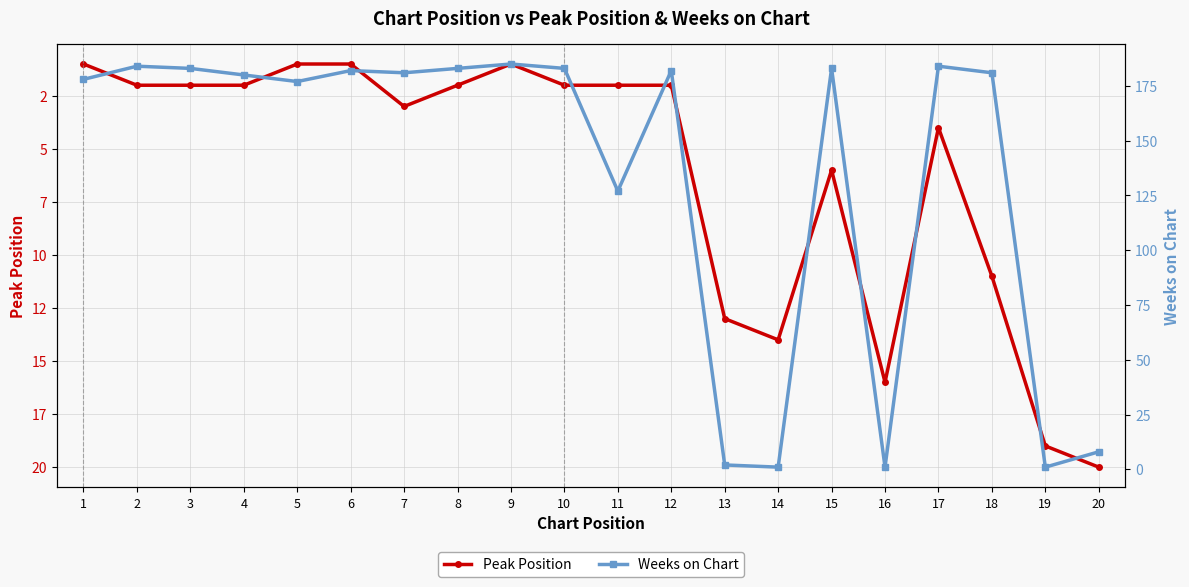

Reading left to right, what are all the values shown in this chart?

Peak Position: 1=1	2=2	3=2	4=2	5=1	6=1	7=3	8=2	9=1	10=2	11=2	12=2	13=13	14=14	15=6	16=16	17=4	18=11	19=19	20=20
Weeks on Chart: 1=178	2=184	3=183	4=180	5=177	6=182	7=181	8=183	9=185	10=183	11=127	12=182	13=2	14=1	15=183	16=1	17=184	18=181	19=1	20=8